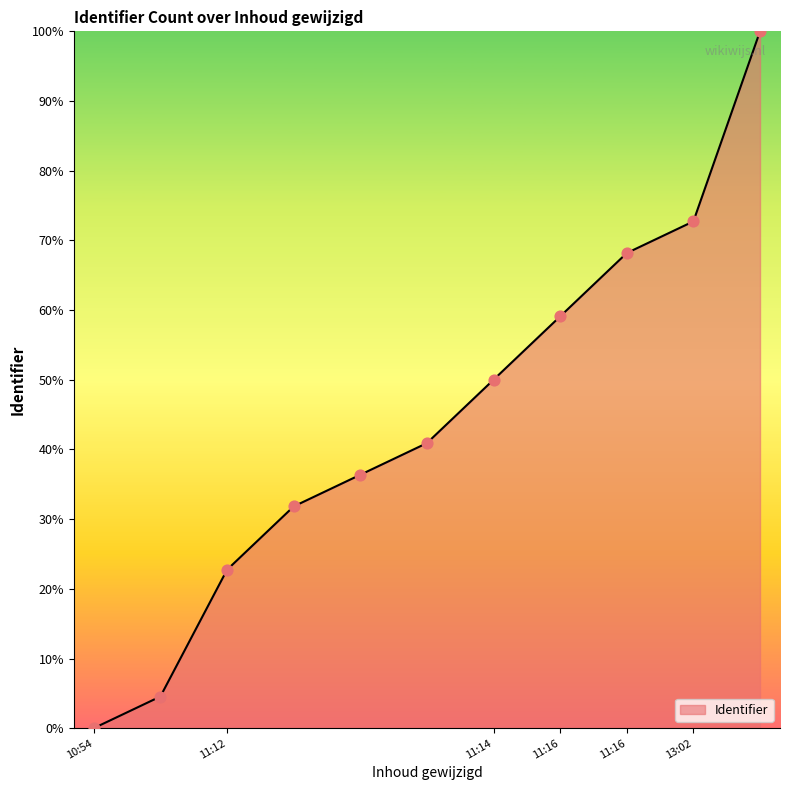

What is the greatest value displayed?

100.0